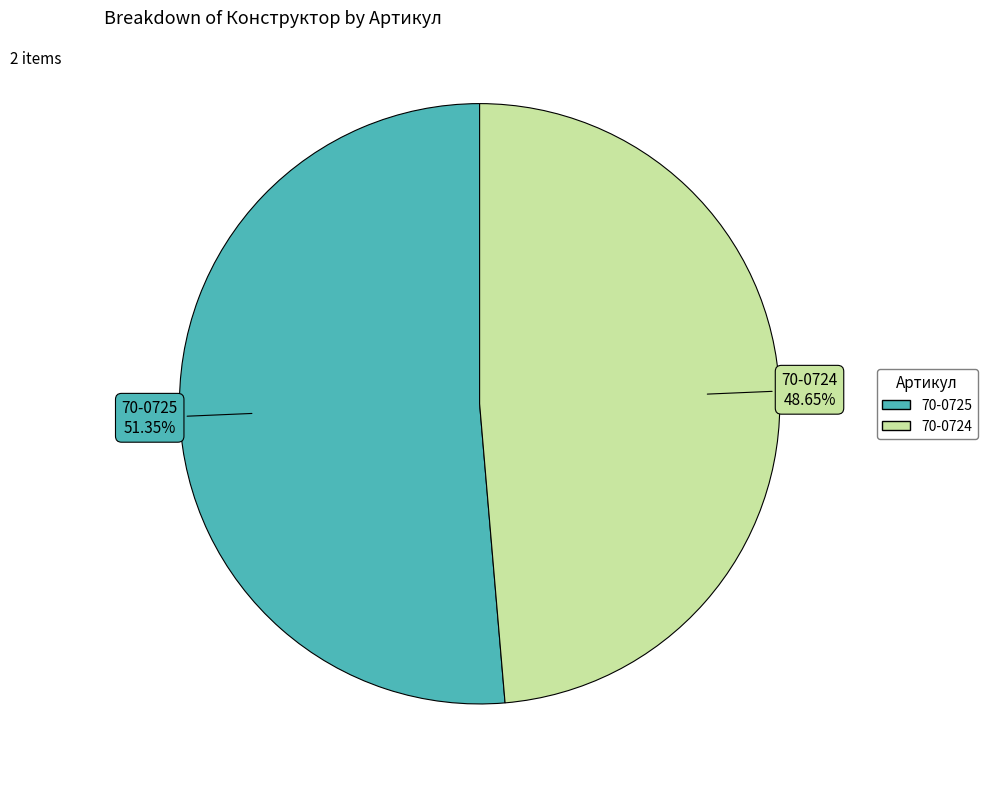

To the nearest percent, what percentage of the pie is 70-0724?

49%